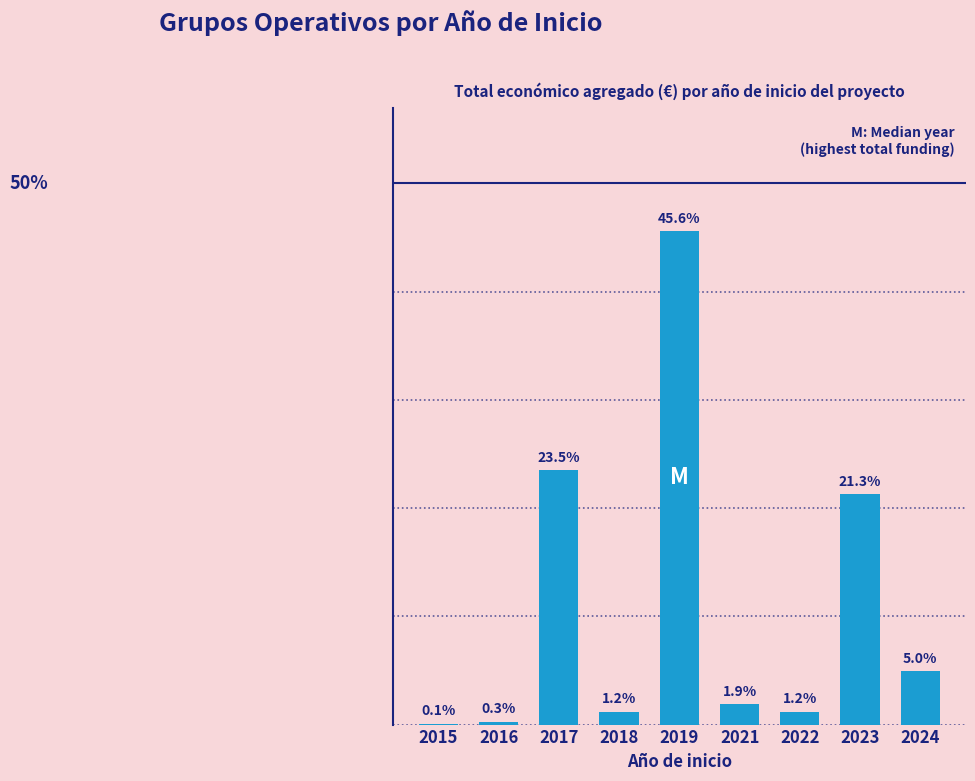

What is the value of the 9th bar from the left?

5.0